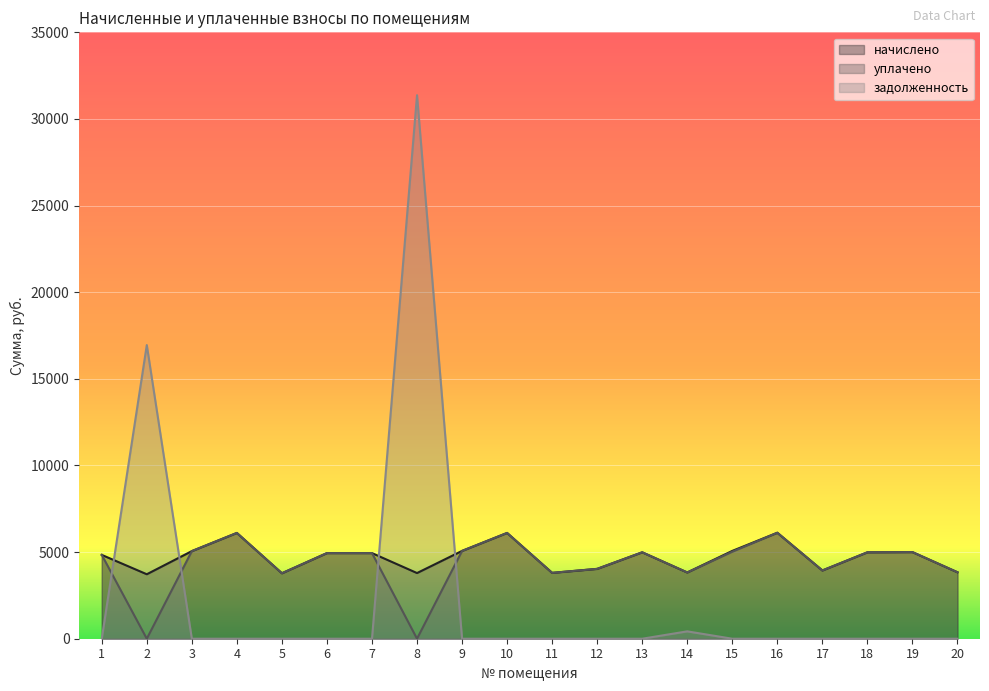

What is the difference between the second highest and minimum values in the уплачено series?

6105.6